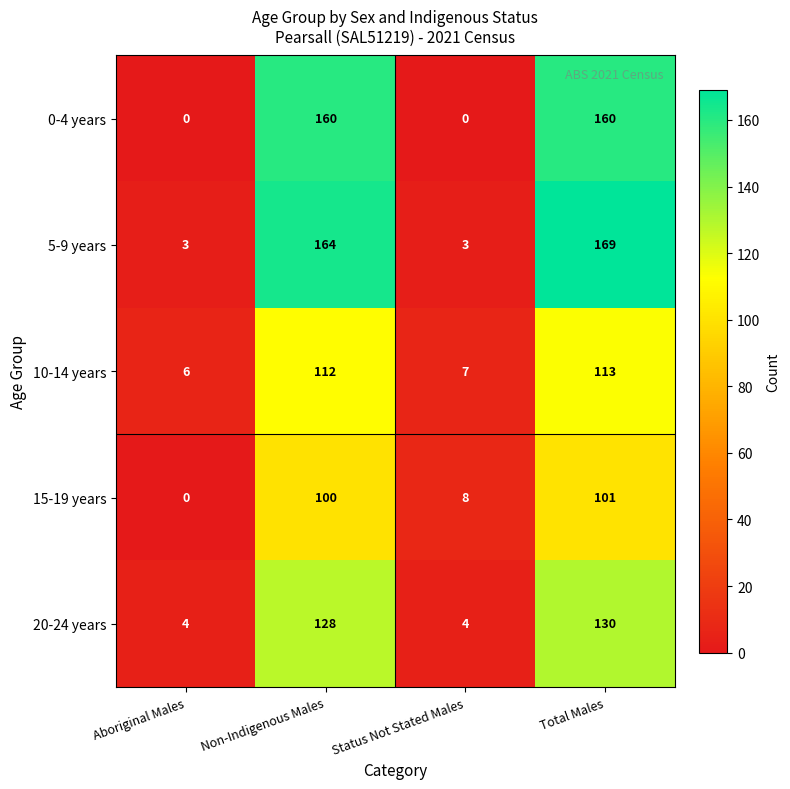

The value of 15-19 years at Aboriginal Males is 0. True or false?

True